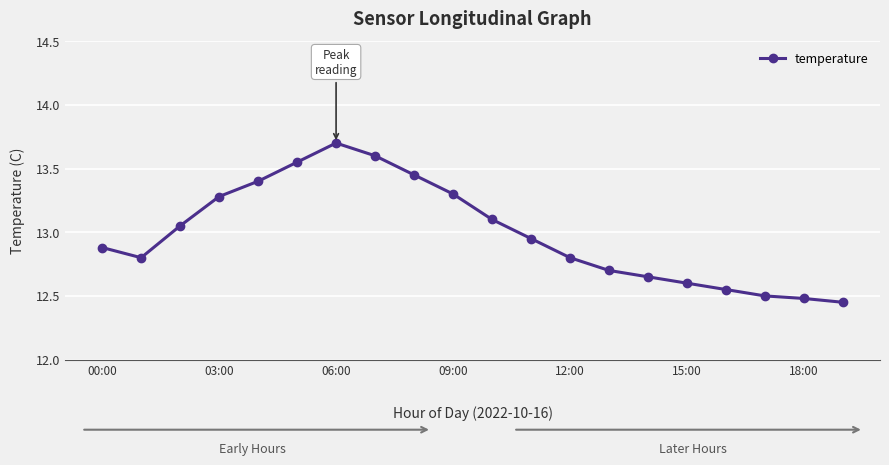

What is the sum of all values?

259.8